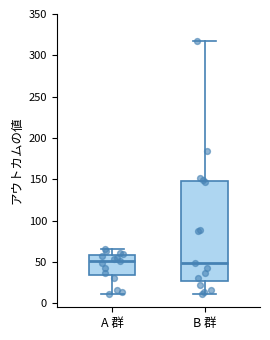

Reading left to right, transcribe this box plot: for each box, give where its median line is, the range the box spans, and where its two whiskers end, as read against the y-axis. The values are not printed on the chart, so give them approximately, as read against the axis.

A 群: median 50, box 35 to 60, whiskers 10 to 65
B 群: median 50, box 25 to 150, whiskers 10 to 315